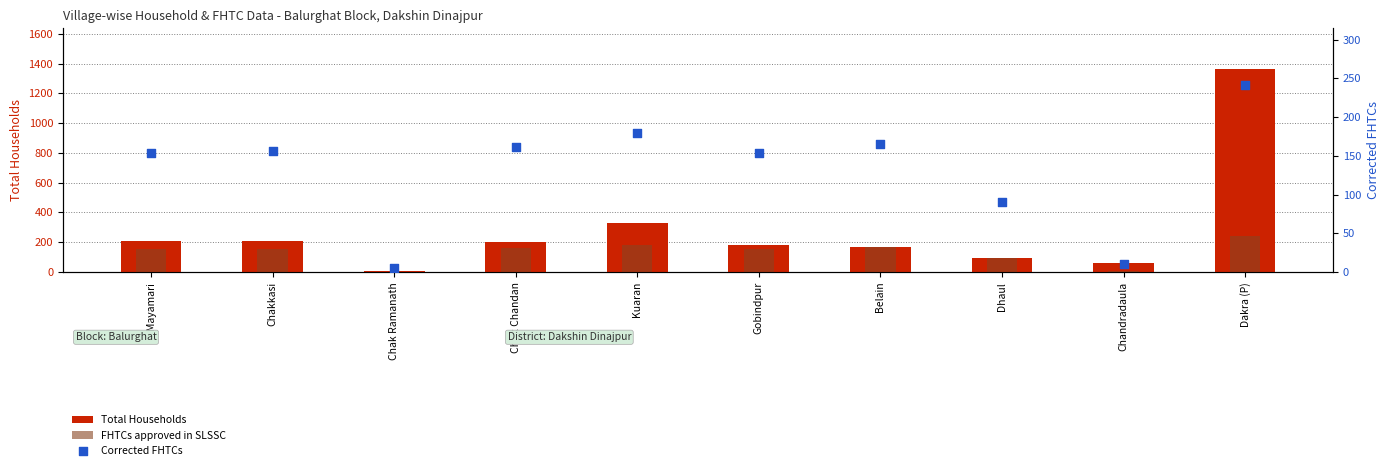

Which series reaches the minimum Y coordinate?

FHTCs approved in SLSSC